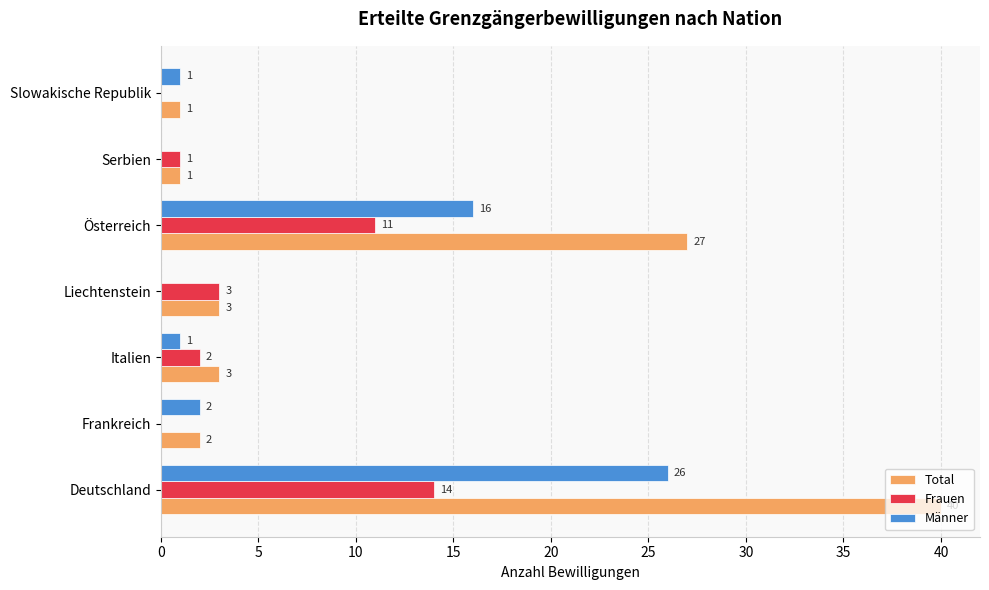

What is the sum of all Männer values?

46